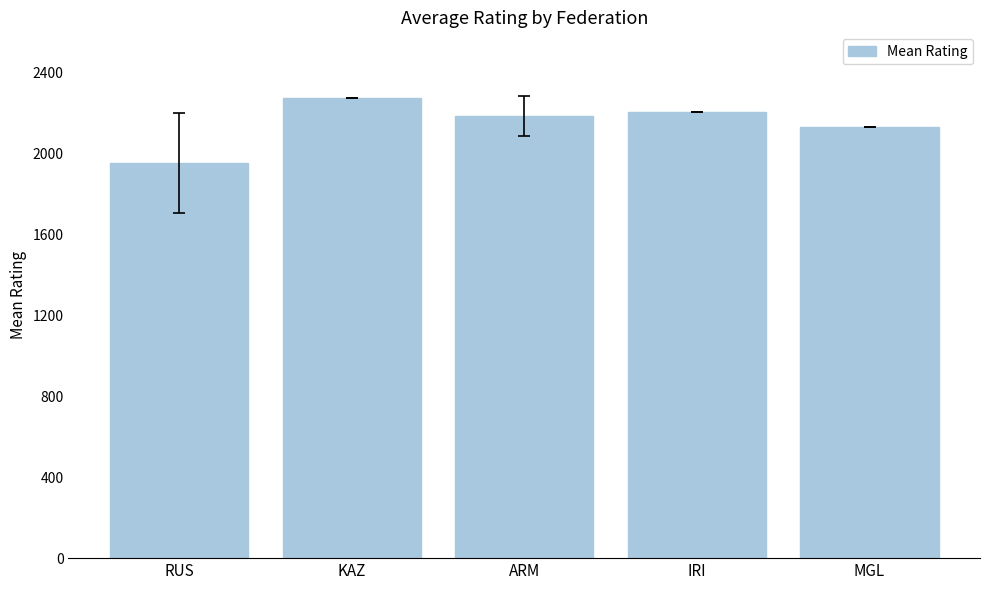

List the labels in order of value, smallest first.

RUS, MGL, ARM, IRI, KAZ